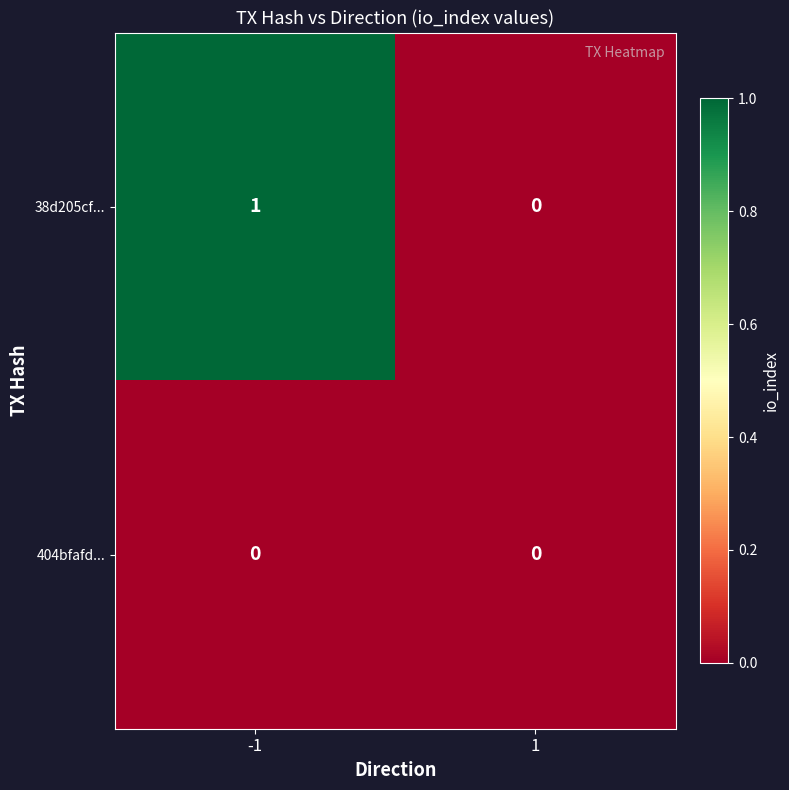

Reading left to right, what are all the values shown in this chart?

38d205cf...: 1	0
404bfafd...: 0	0